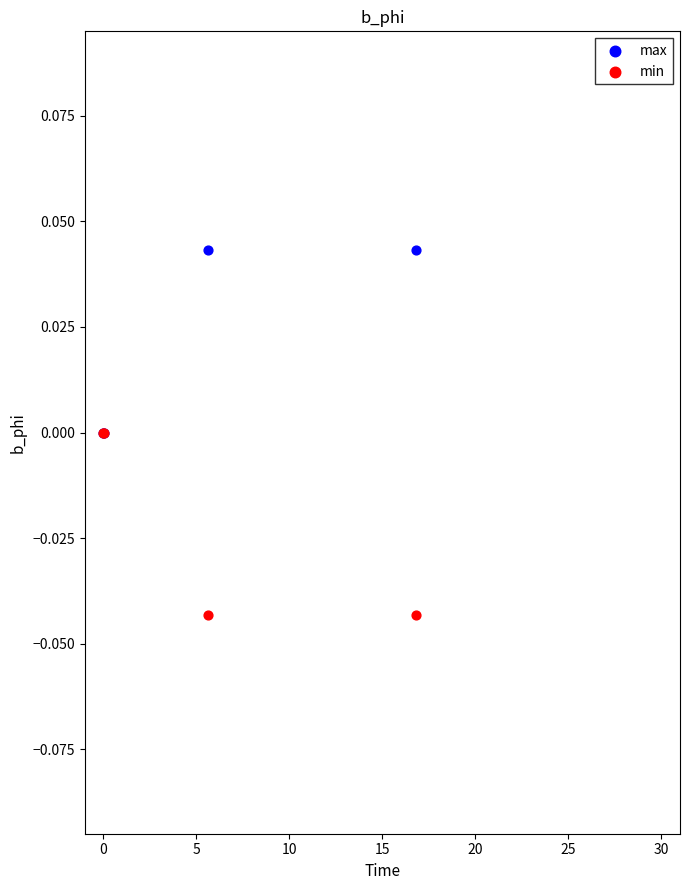

Which series contains the highest Y value?

max